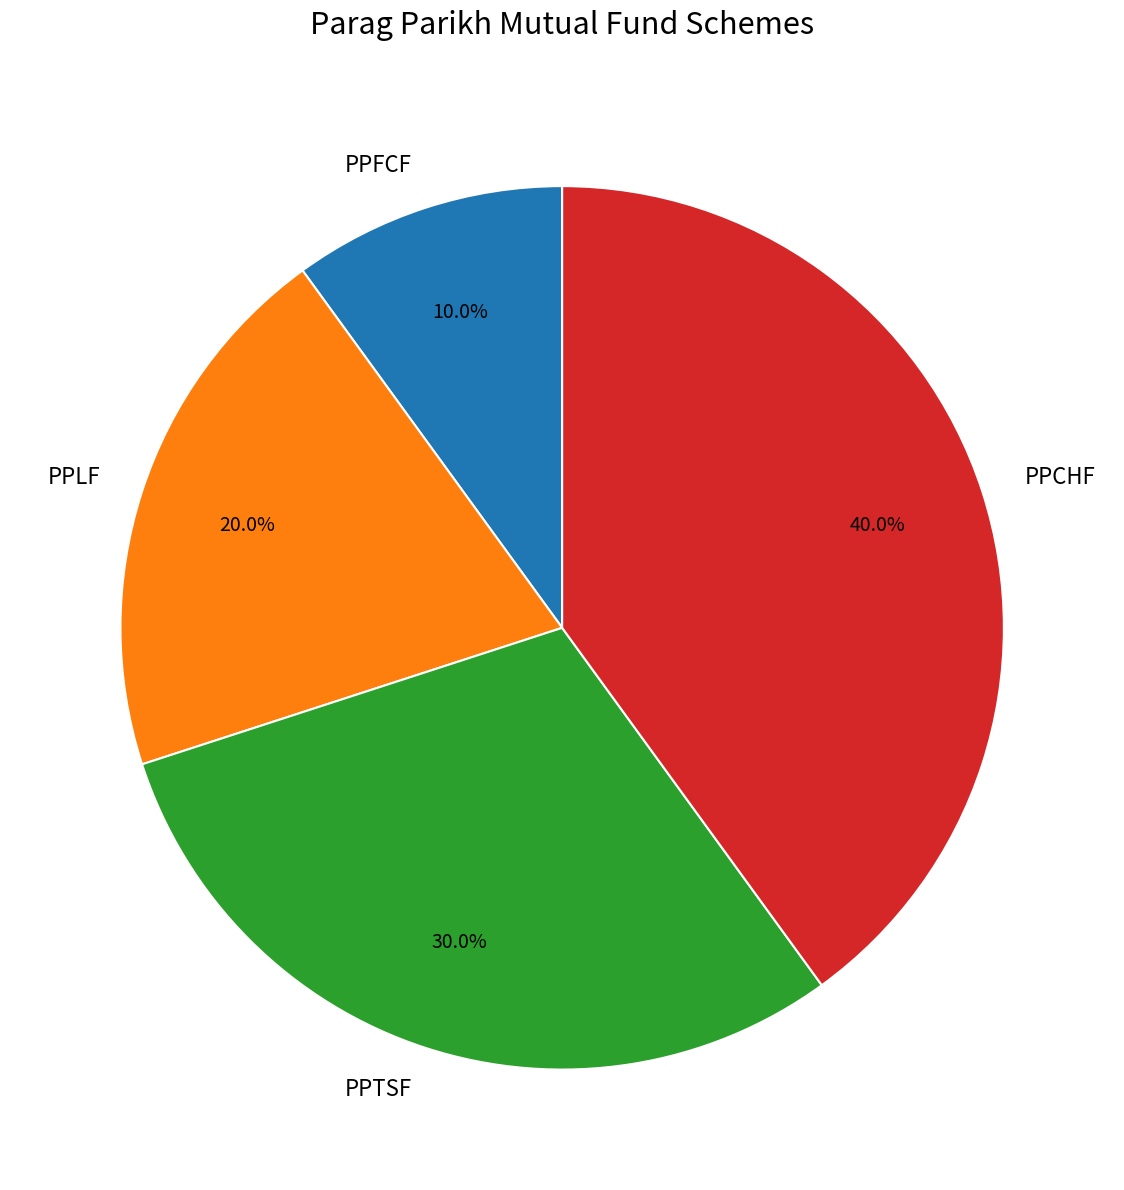

True or false: PPTSF accounts for 30% of the total.

True